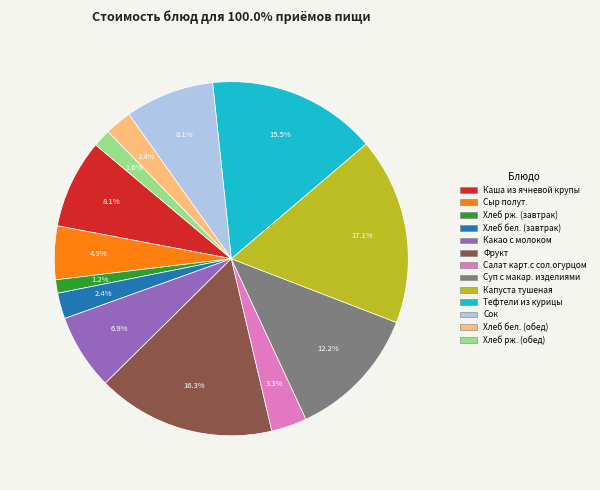

What percentage is the Сыр полут. slice, to the nearest percent?

5%